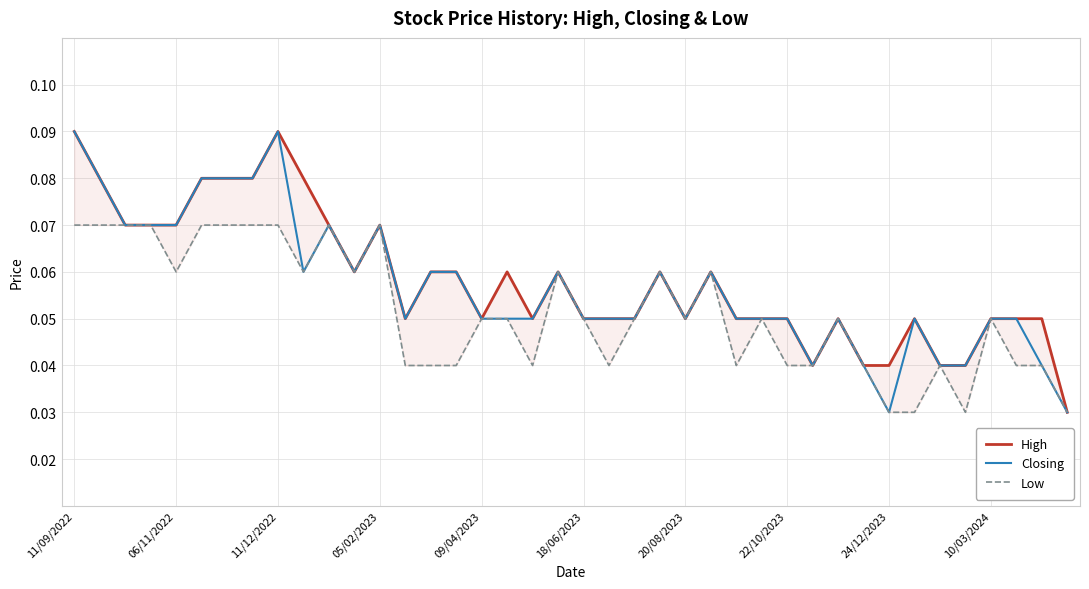

True or false: Closing has a value of 0.1 at 29.

False